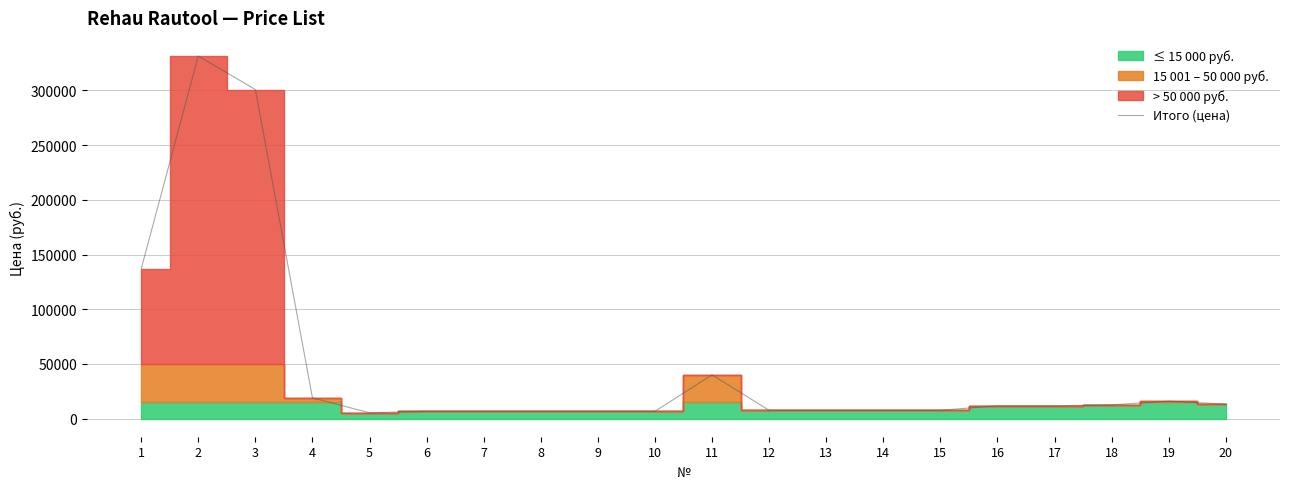

How many points are lower than both their immediate neighbors (excluding endpoints)?

1